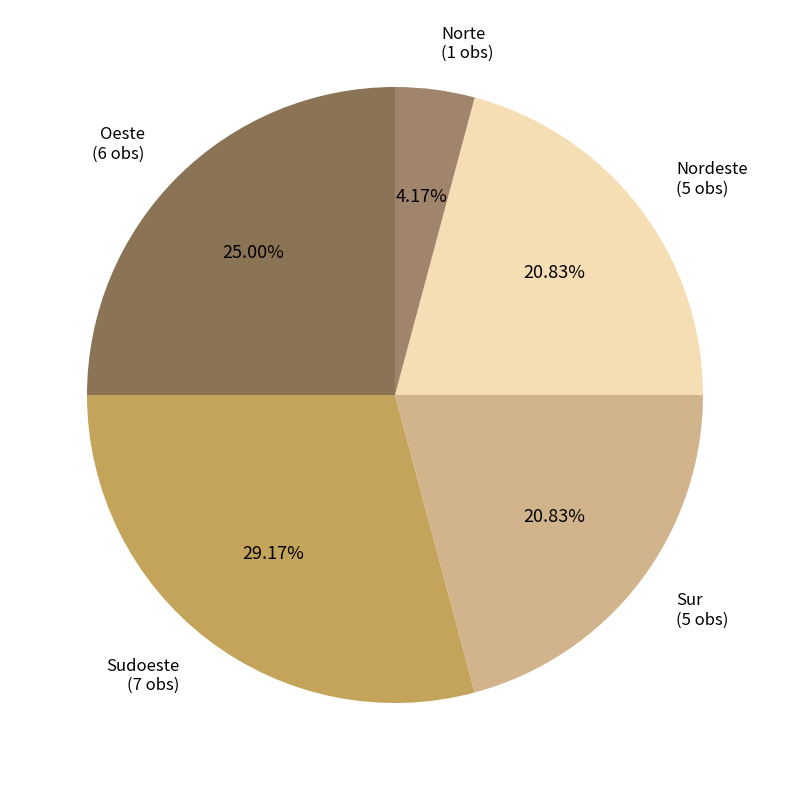

To the nearest percent, what percentage of the pie is Sur?

21%